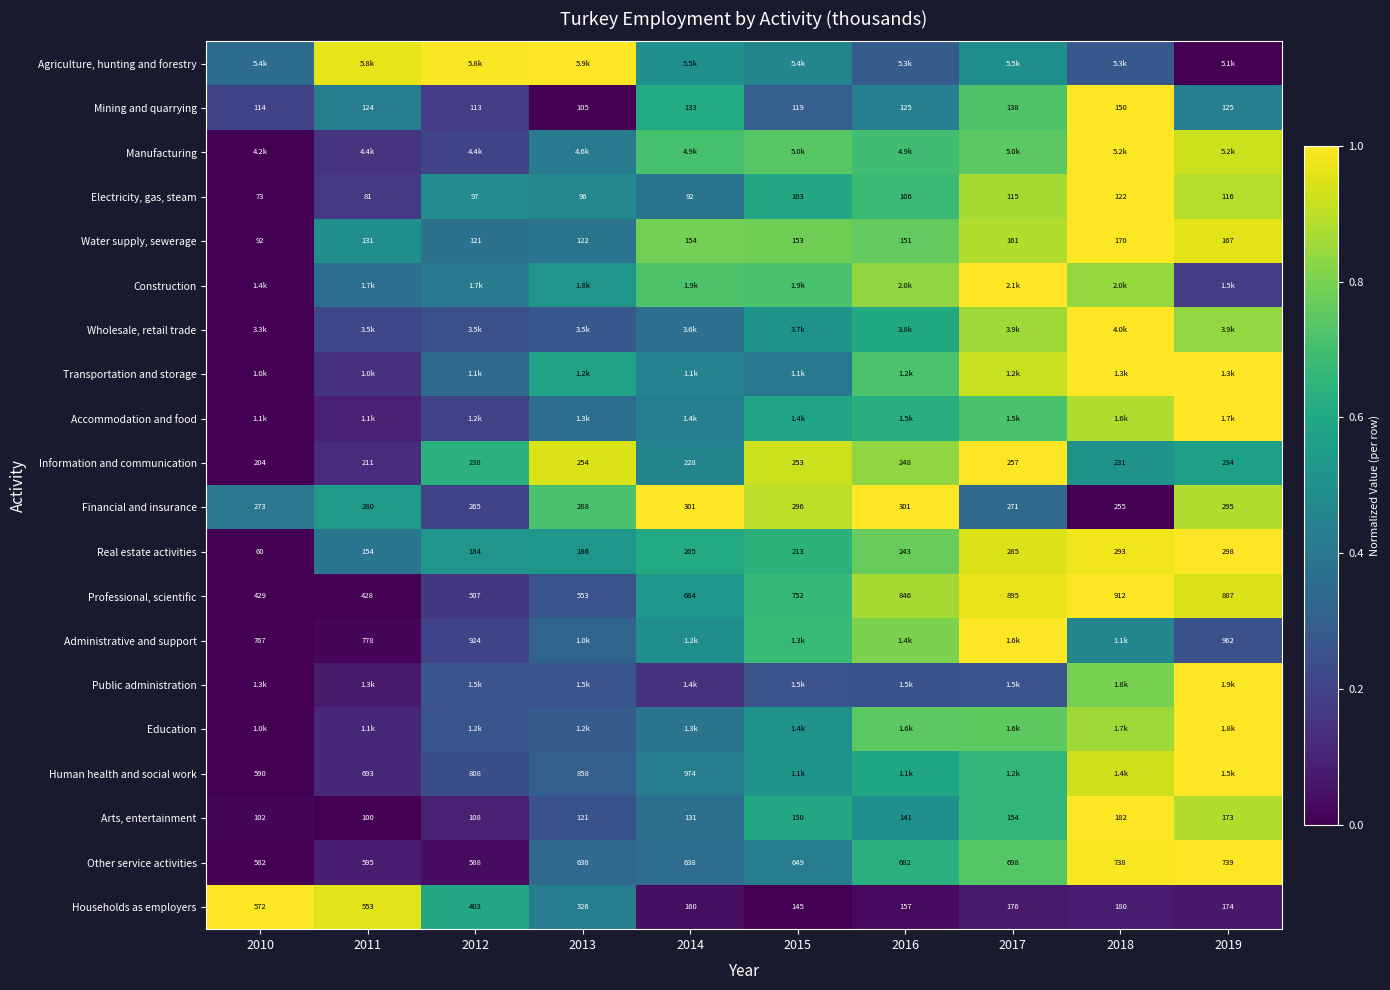

The Mining and quarrying series shows 0.6 at 2014. True or false?

True